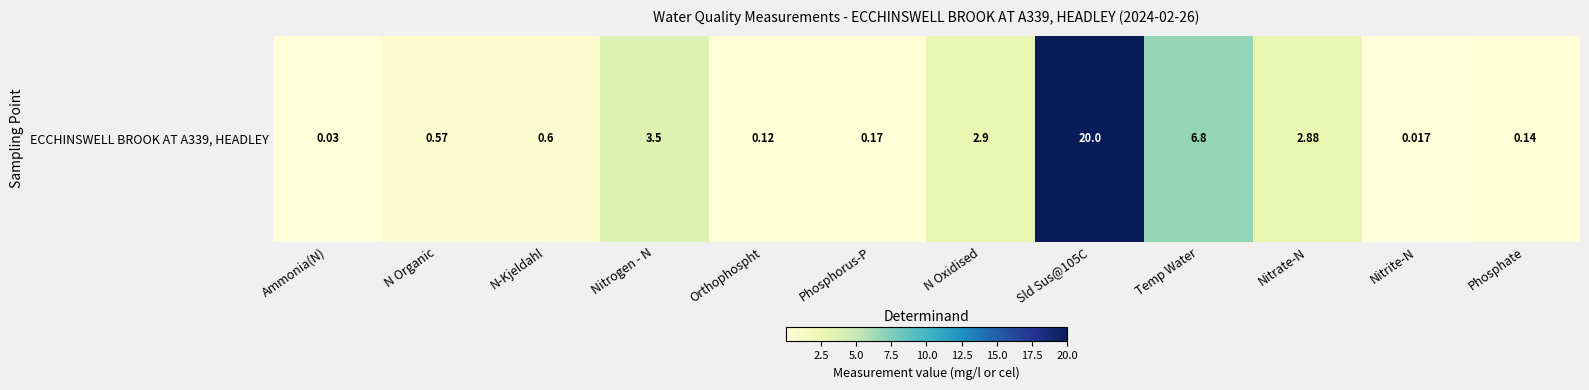

What is the difference between the values at Sld Sus@105C and Phosphorus-P?

19.8